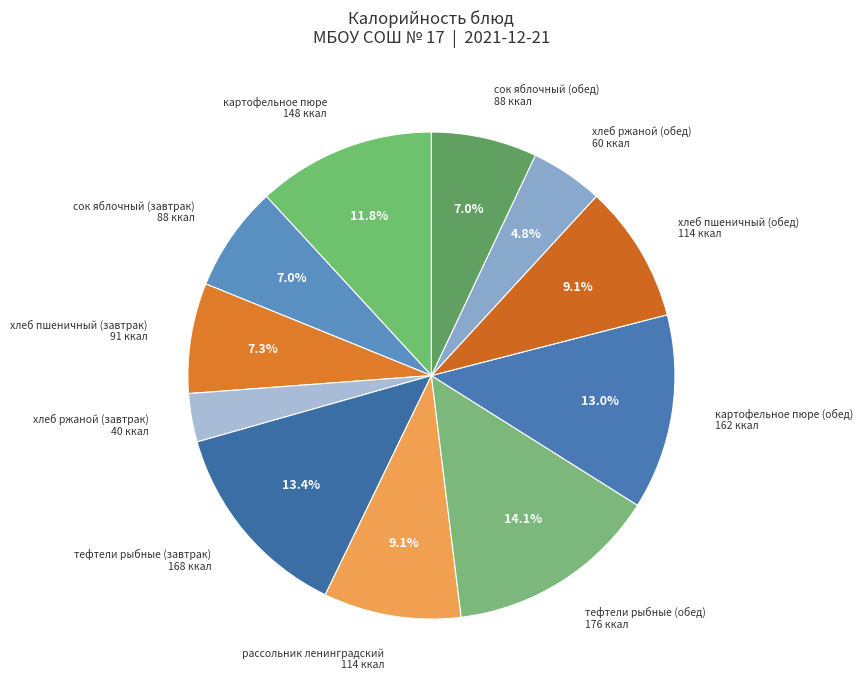

Is there any slice that represents more than half of the pie?

No